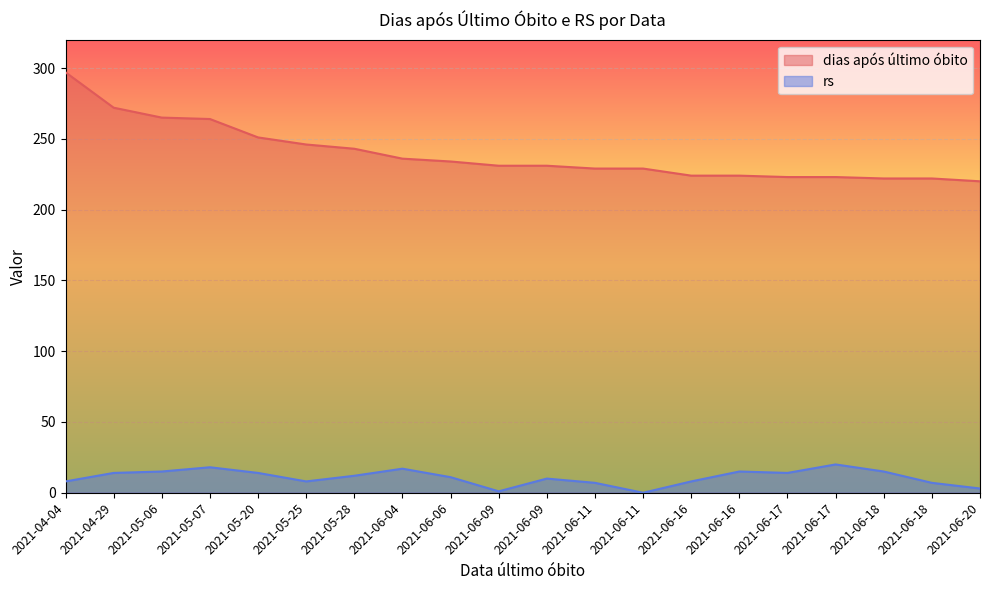

The dias após último óbito series shows 55 at 2021-05-28. True or false?

False